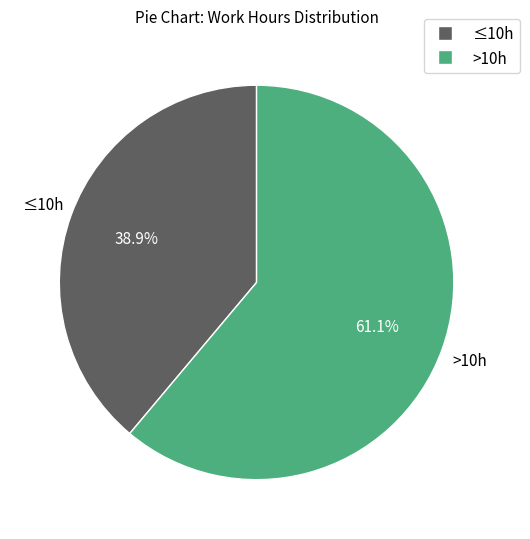

Is there a majority slice in this chart?

Yes